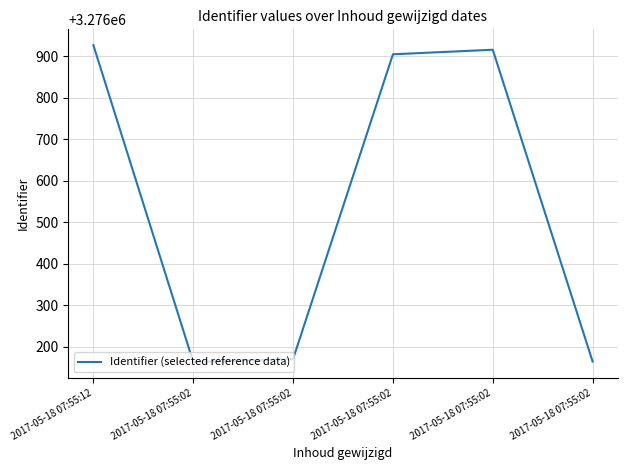

How many values are below 3276905?

3